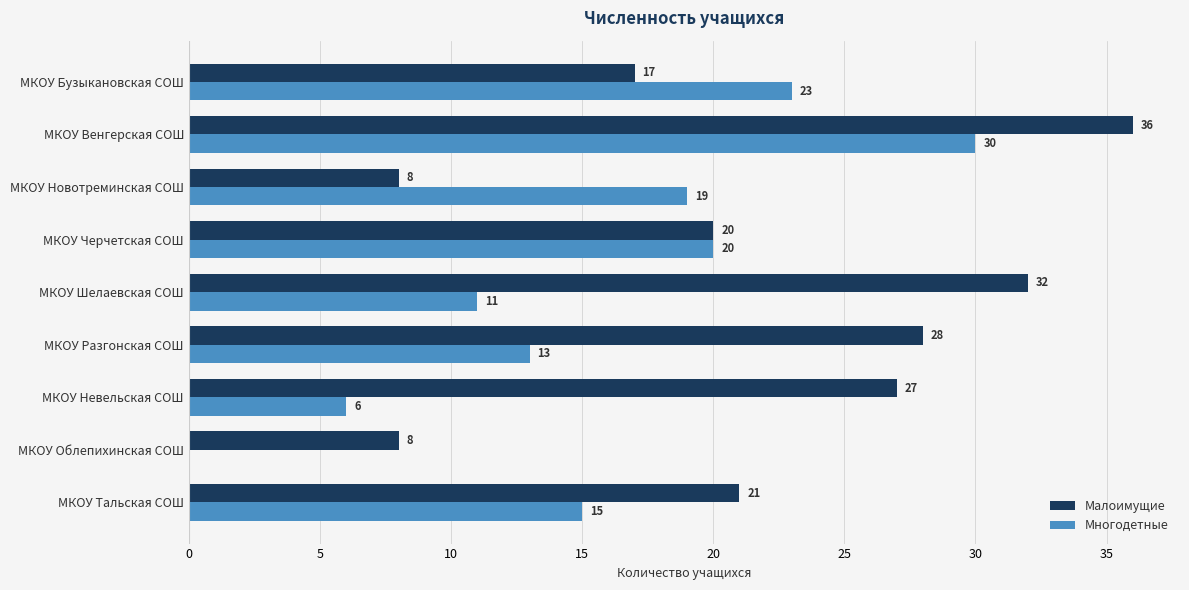

True or false: Малоимущие has a value of 5 at МКОУ Бузыкановская СОШ.

False